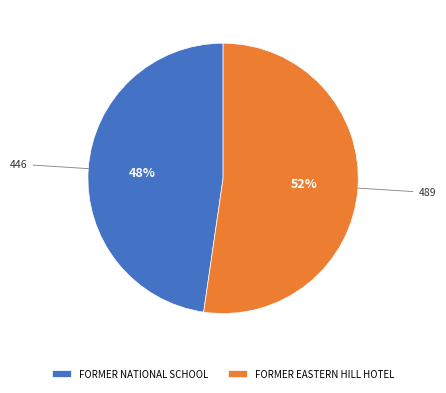

To the nearest percent, what is the combined percentage of FORMER NATIONAL SCHOOL and FORMER EASTERN HILL HOTEL?

100%